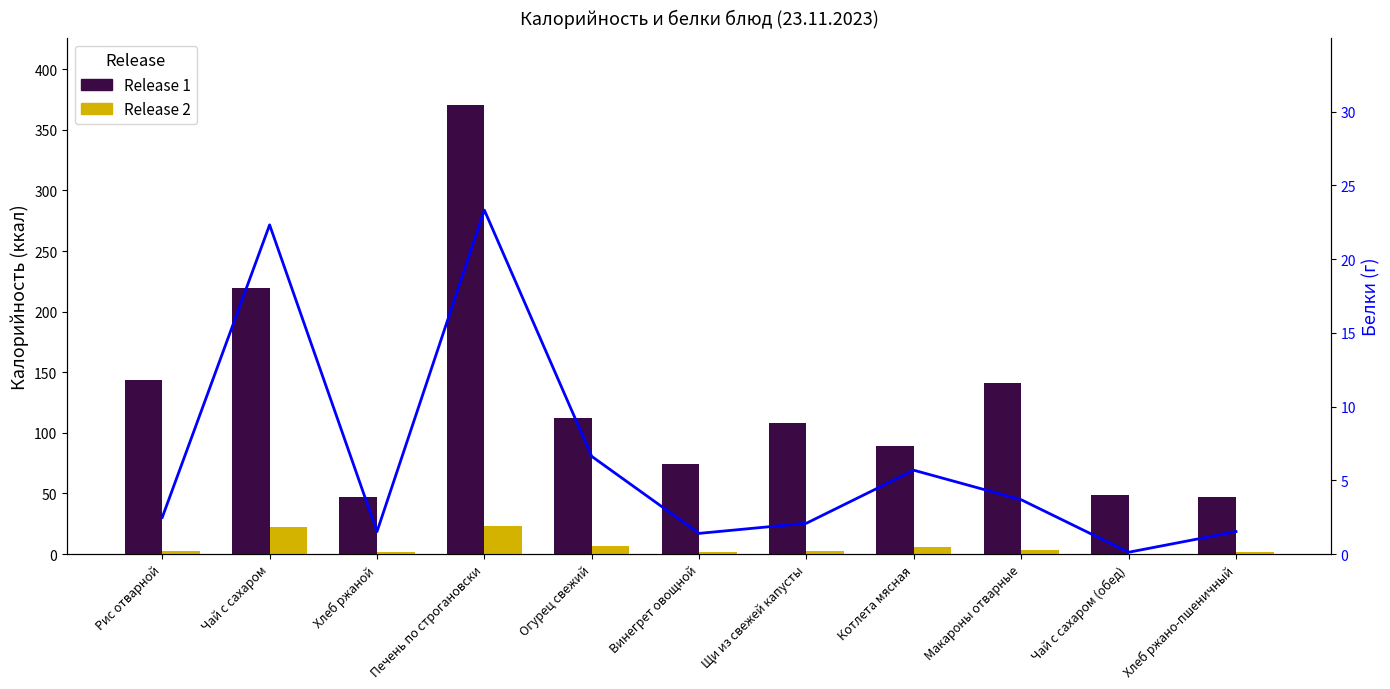

Reading left to right, extract all data points from this chart.

Release 1: 143.4	219.6	47.2	370.1	112.2	74.0	107.8	89.0	140.7	48.6	47.2
Release 2: 2.5	22.3	1.5	23.3	6.6	1.4	2.1	5.7	3.7	0.1	1.5
Белки (линия): 2.5	22.3	1.5	23.3	6.6	1.4	2.1	5.7	3.7	0.1	1.5